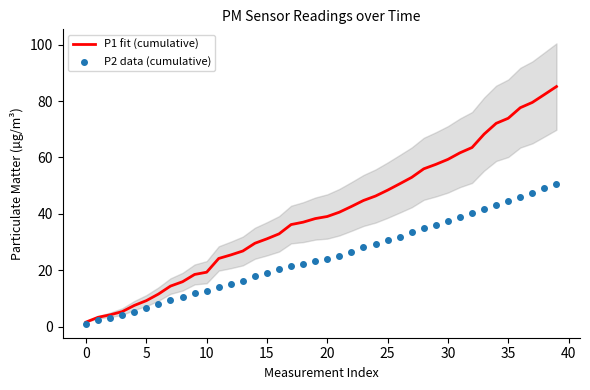

Which series has the largest Y range (max minus min)?

P1 fit (cumulative)